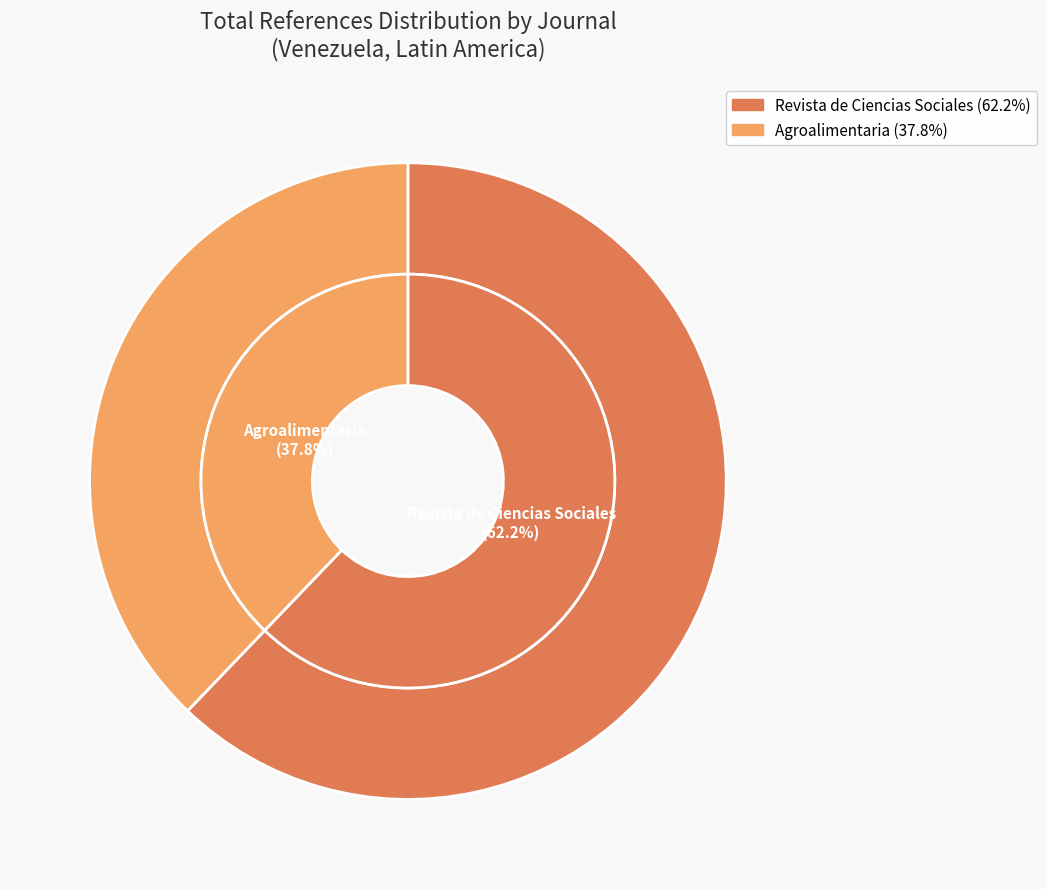

How many slices are in this pie chart?

2